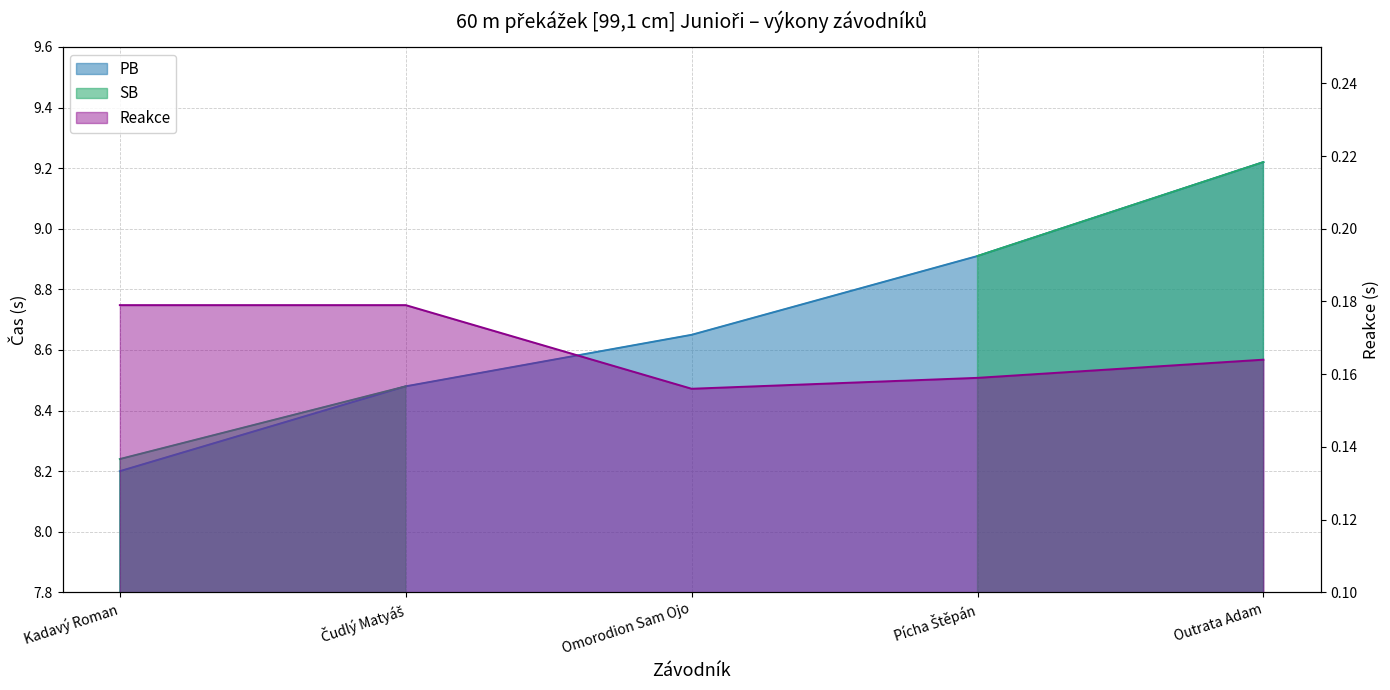

How many interior local valleys does the Reakce series have?

1